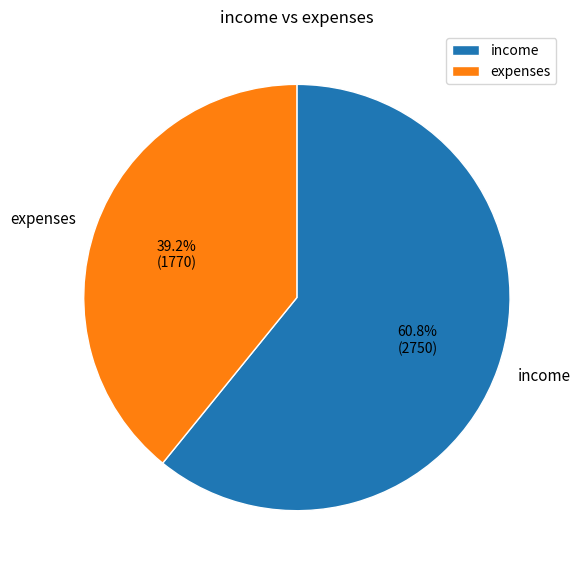

Which has a higher value, income or expenses?

income